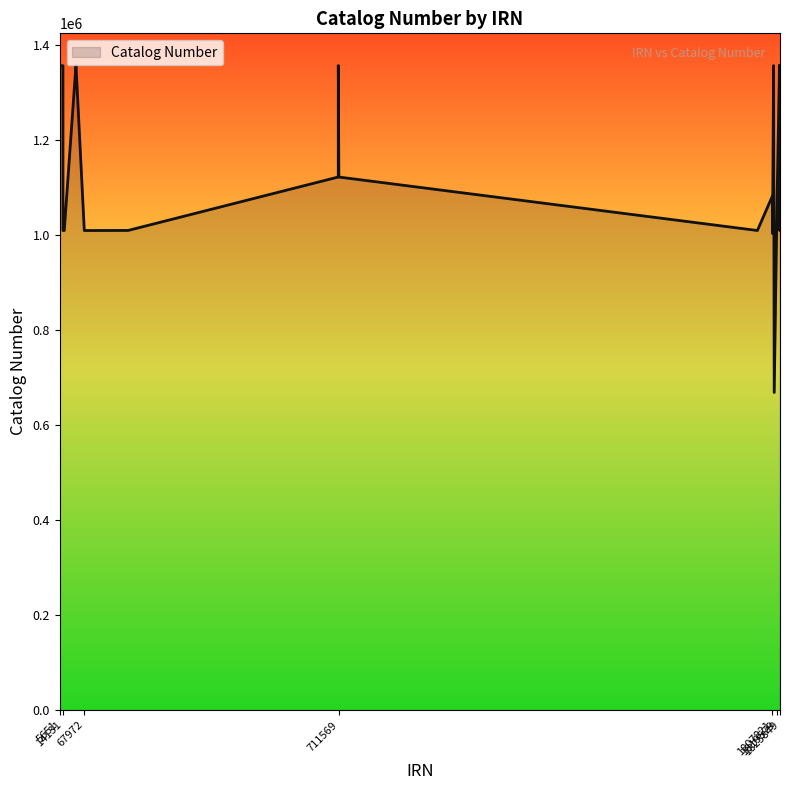

What is the maximum value shown in the chart?

1356357